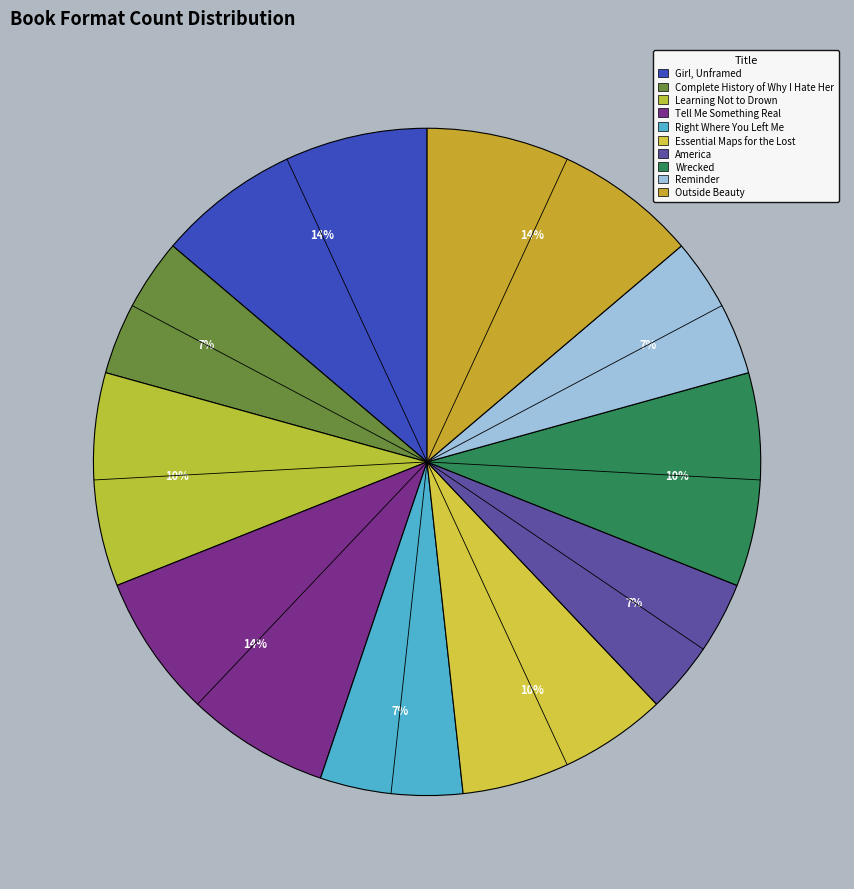

How many segments does this pie chart have?

10